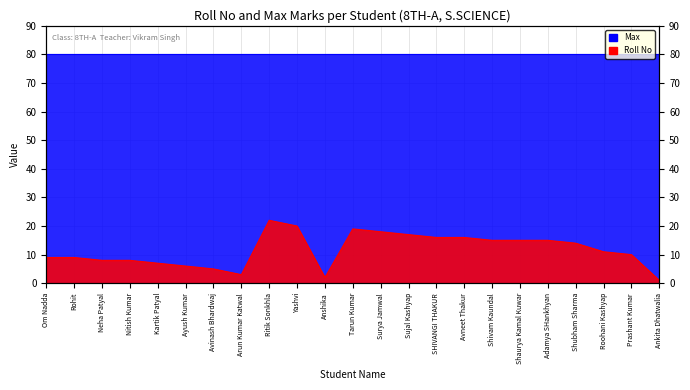

Reading left to right, what are all the values shown in this chart?

9	9	8	8	7	6	5	3	22	20	2	19	18	17	16	16	15	15	15	14	11	10	1